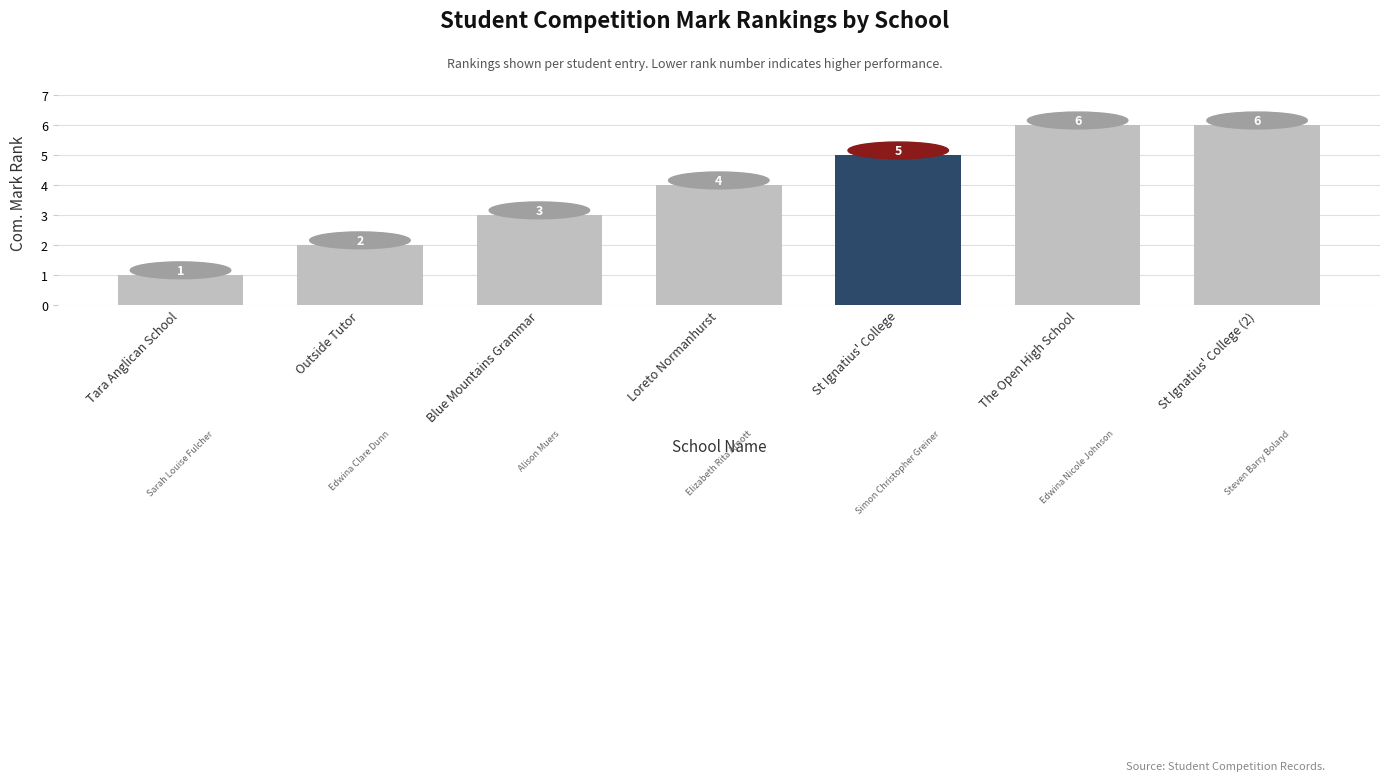

What is the maximum value shown in the chart?

6